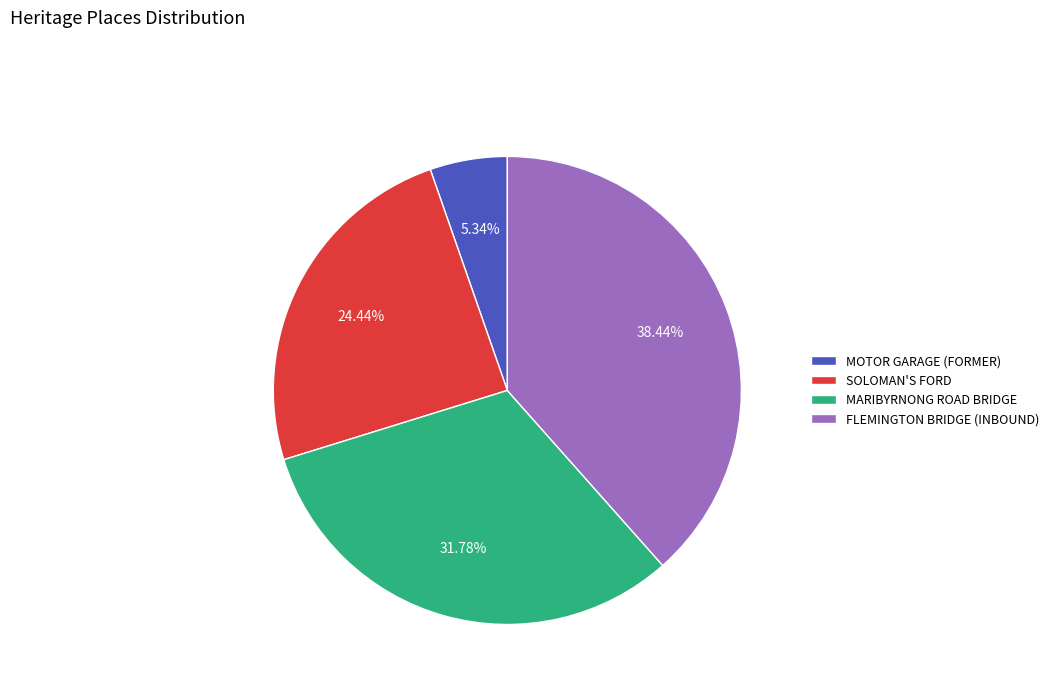

Between MARIBYRNONG ROAD BRIDGE and SOLOMAN'S FORD, which is larger?

MARIBYRNONG ROAD BRIDGE